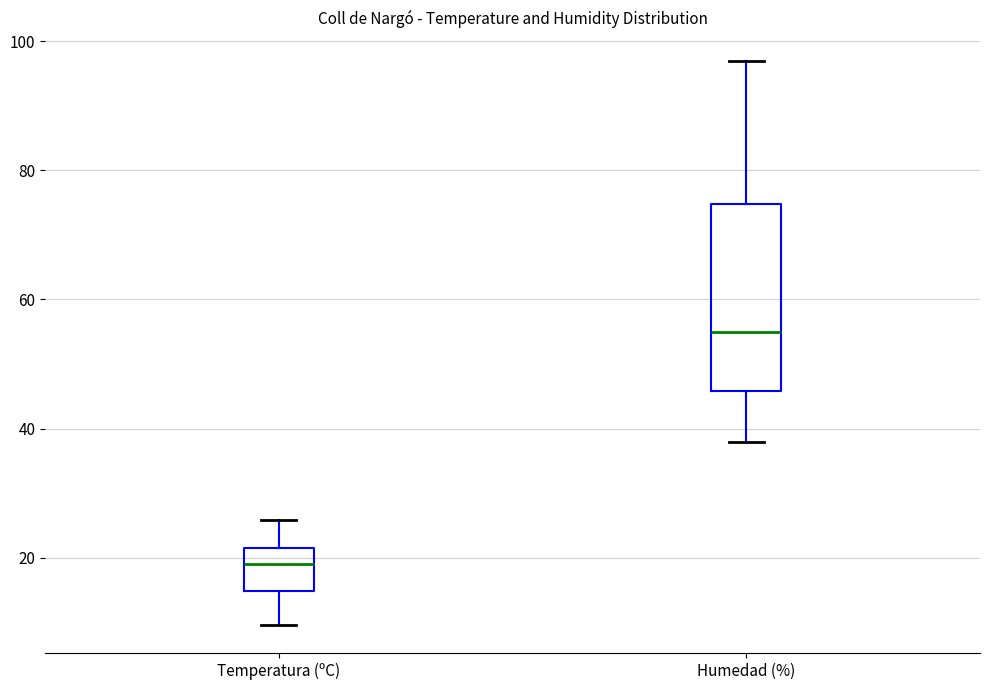

Reading left to right, transcribe this box plot: for each box, give where its median line is, the range the box spans, and where its two whiskers end, as read against the y-axis. The values are not printed on the chart, so give them approximately, as read against the axis.

Temperatura (ºC): median 20, box 14 to 22, whiskers 10 to 26
Humedad (%): median 56, box 46 to 74, whiskers 38 to 98